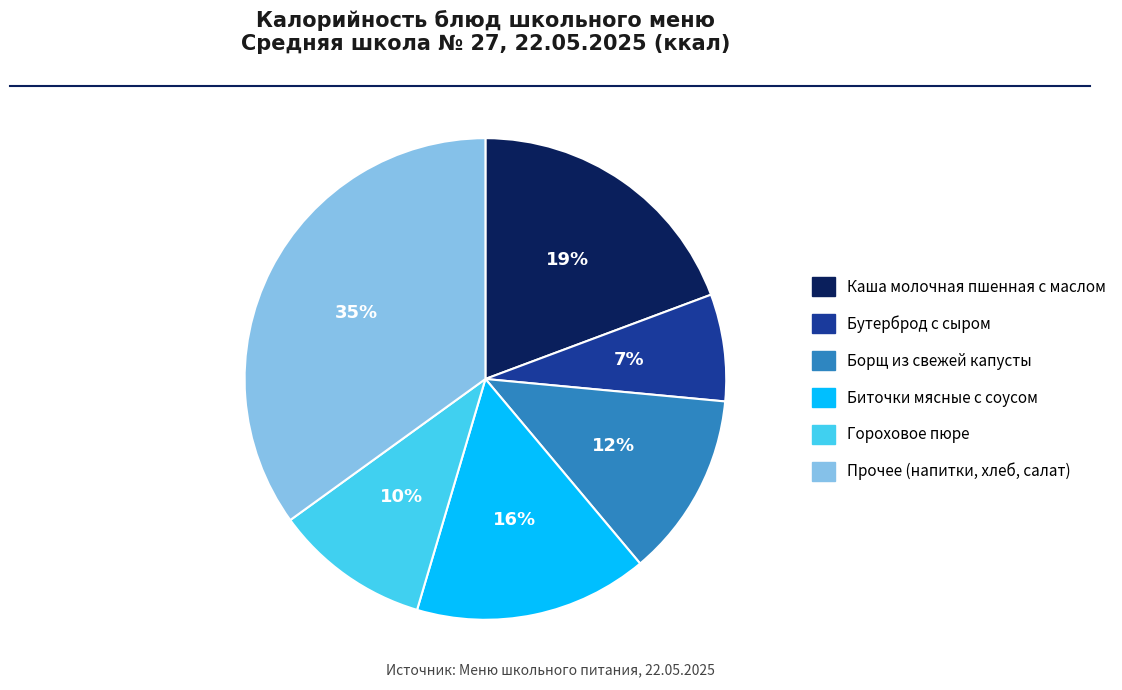

Combined, do Каша молочная пшенная с маслом and Биточки мясные с соусом account for over 50%?

No